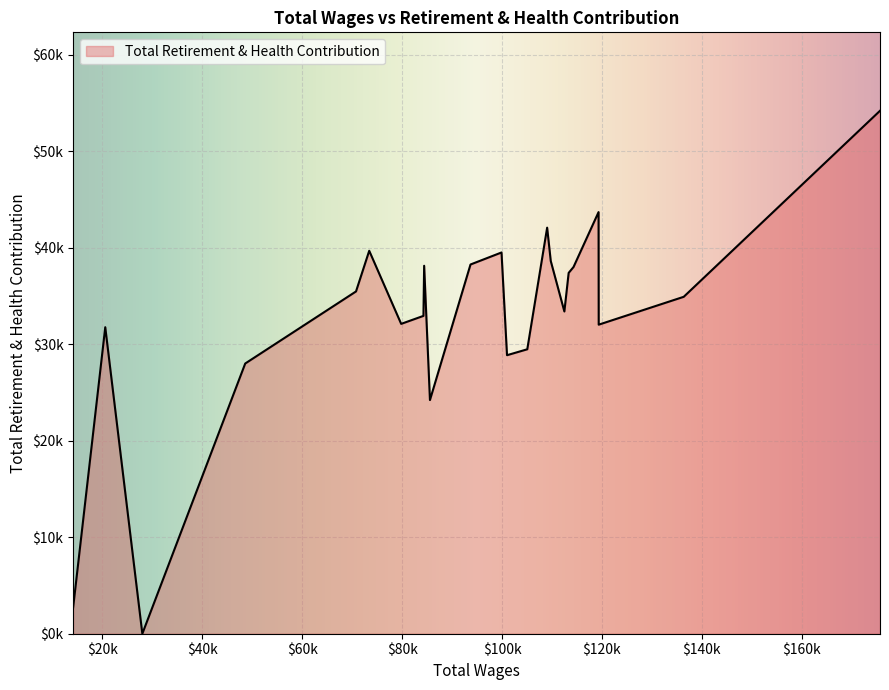

Does the chart display data point markers on the line(s)?

No